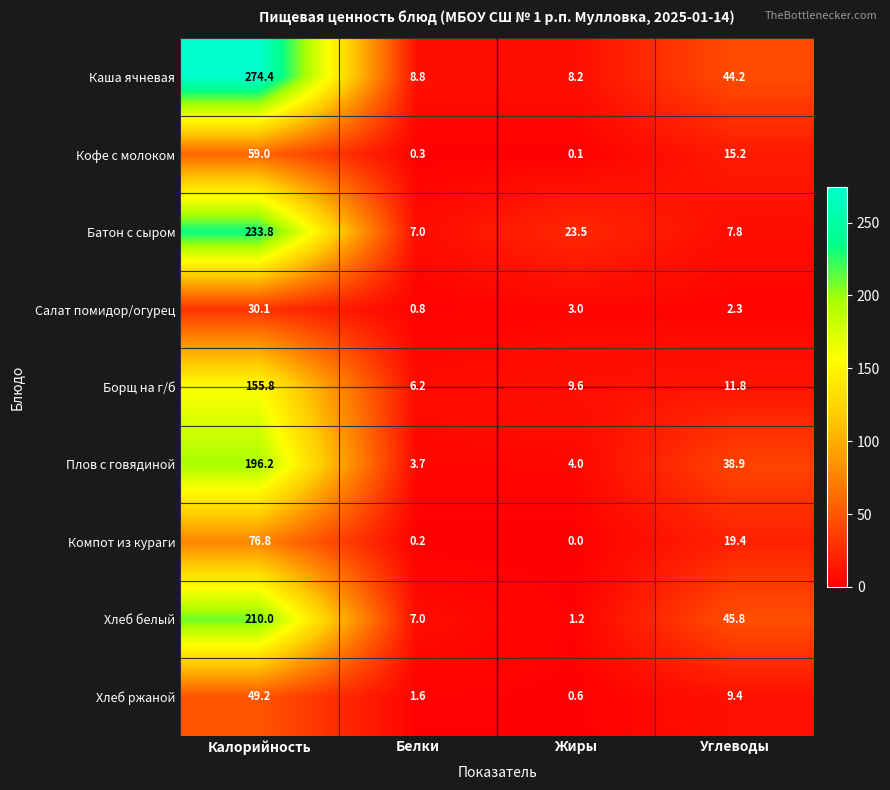

Which label corresponds to the largest value in the chart?

Калорийность